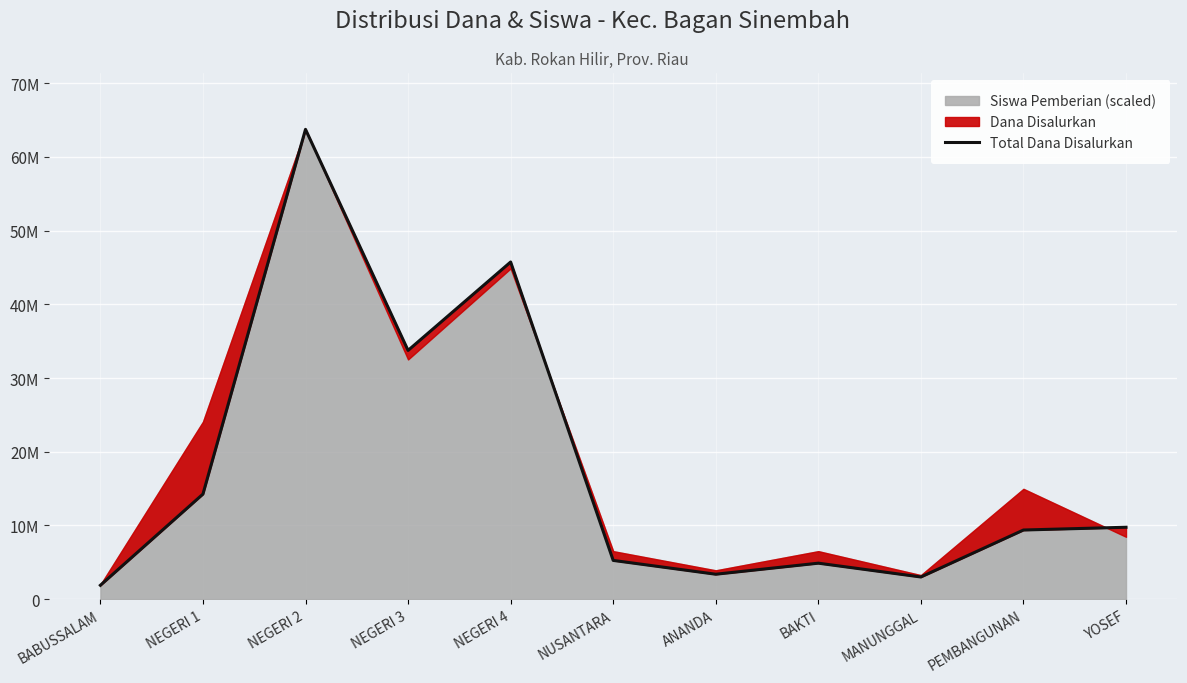

List the labels in order of value, smallest first.

BABUSSALAM, MANUNGGAL, ANANDA, BAKTI, NUSANTARA, PEMBANGUNAN, YOSEF, NEGERI 1, NEGERI 3, NEGERI 4, NEGERI 2